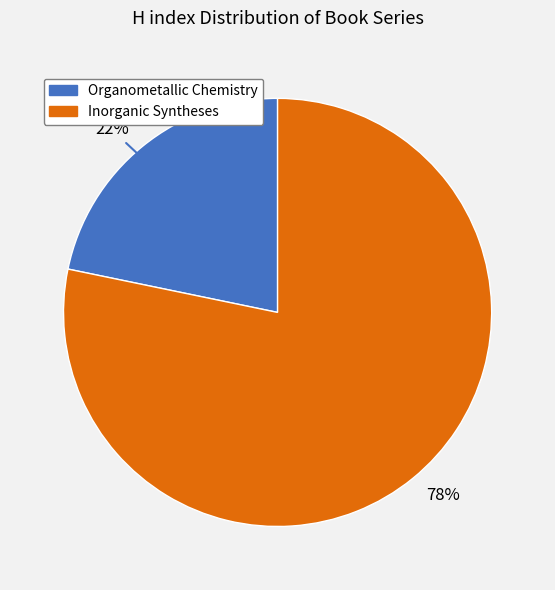

Is it true that Organometallic Chemistry is 22% of the pie?

True